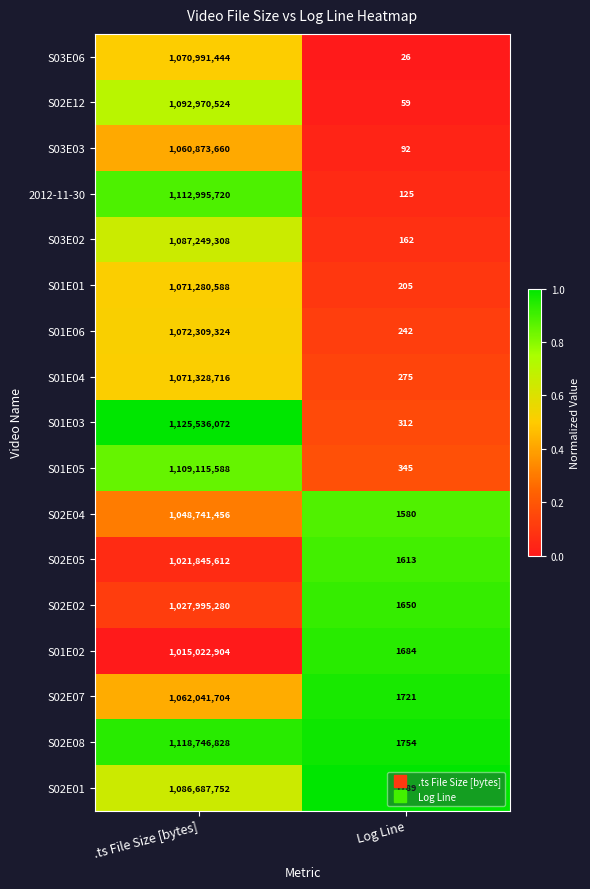

How many data points does each series have?

2